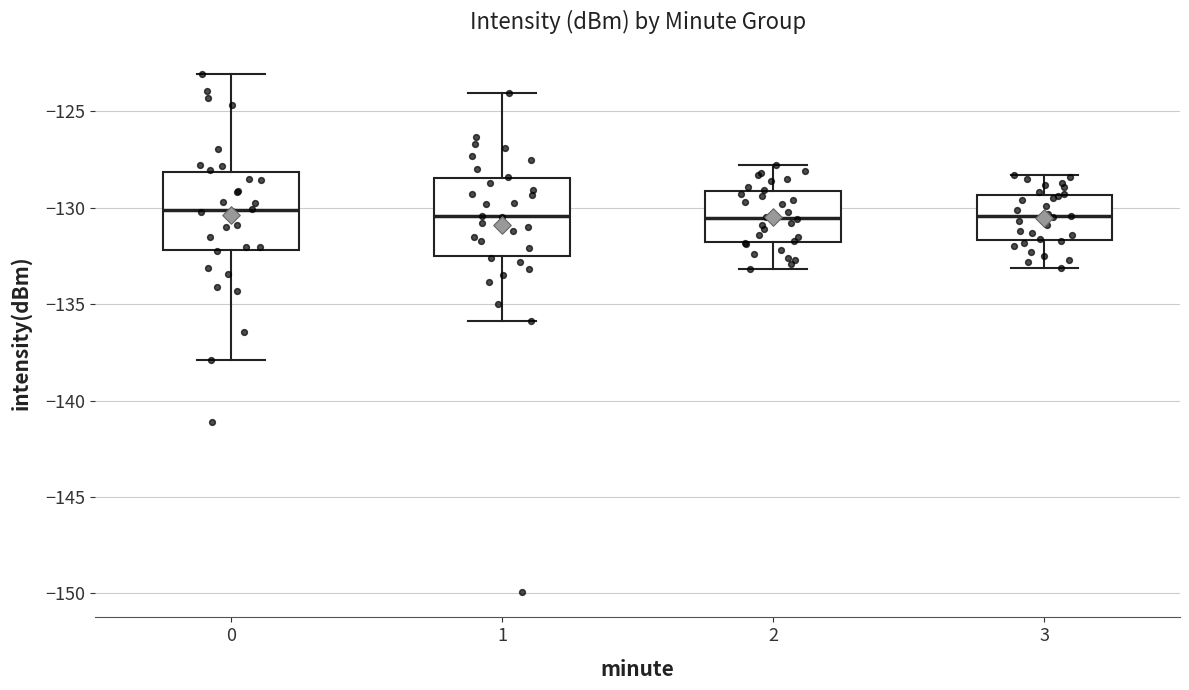

Reading left to right, read every box against the y-axis: the position of its median line, the range the box covers, and the ends of its whiskers. The values are not printed on the chart, so give them approximately, as read against the axis.

0: median -130.0, box -132.0 to -128.0, whiskers -138.0 to -123.0
1: median -130.5, box -132.5 to -128.5, whiskers -136.0 to -124.0
2: median -130.5, box -132.0 to -129.0, whiskers -133.0 to -128.0
3: median -130.5, box -131.5 to -129.5, whiskers -133.0 to -128.5